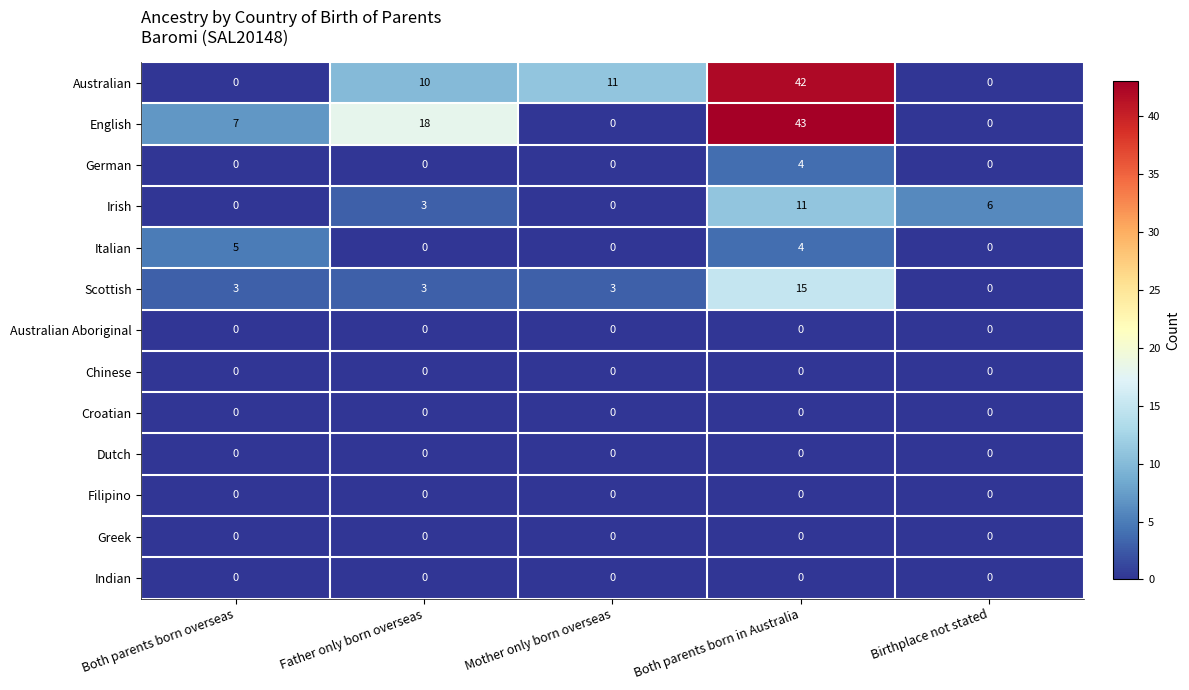

True or false: German has a value of 2 at Both parents born in Australia.

False